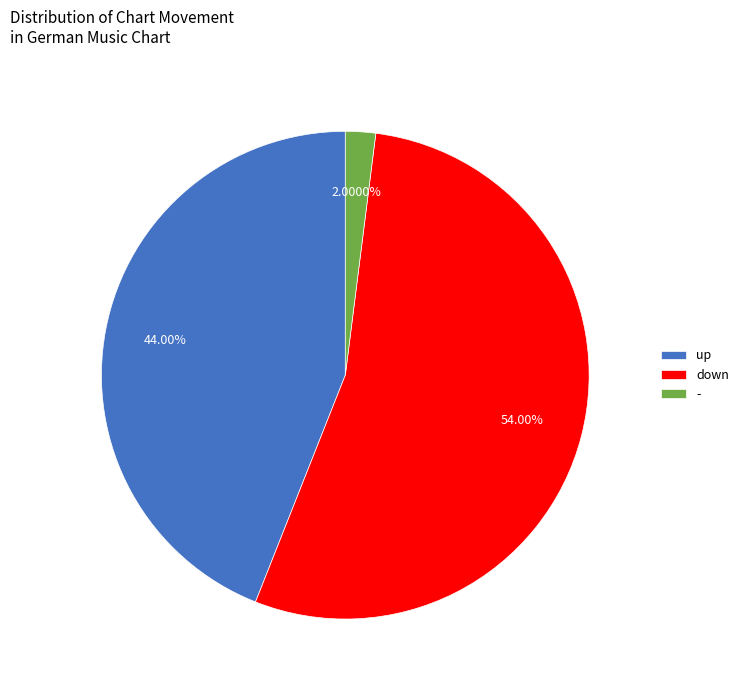

To the nearest percent, what percentage of the pie is up?

44%